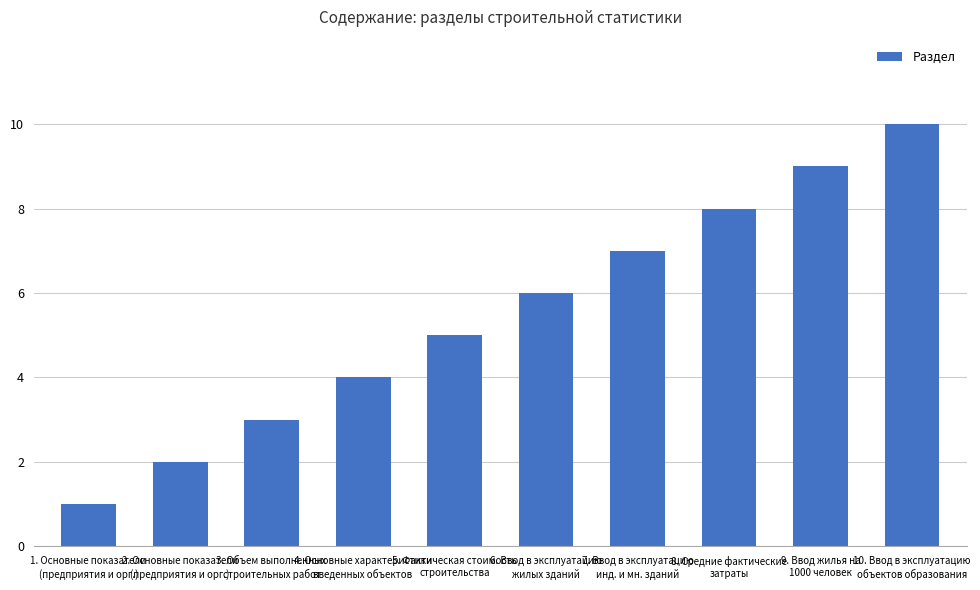

Are the bars horizontal?

No